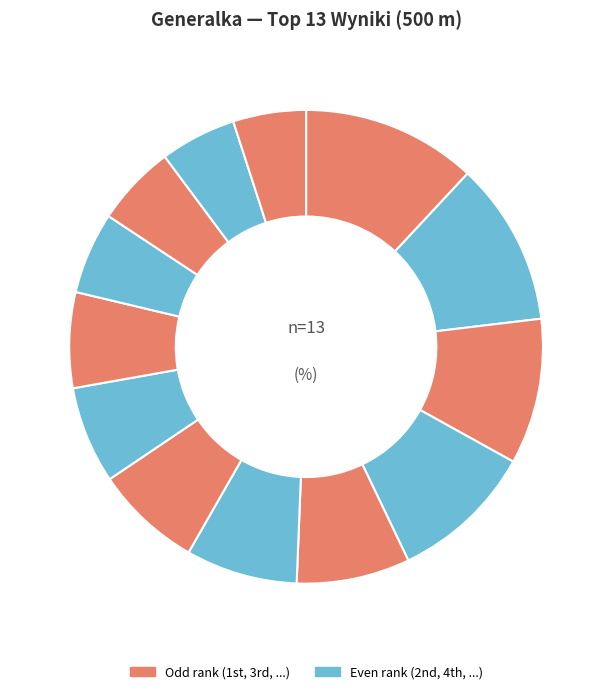

How many segments does this pie chart have?

13